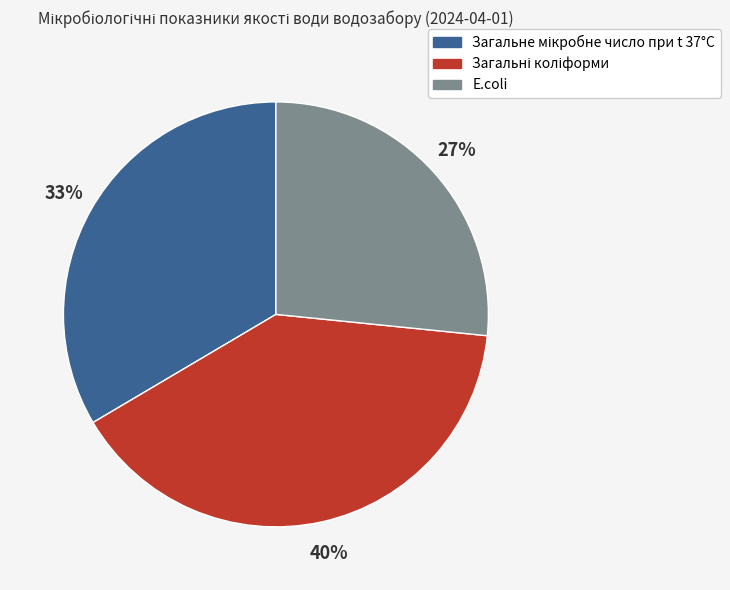

Is there any slice that represents more than half of the pie?

No